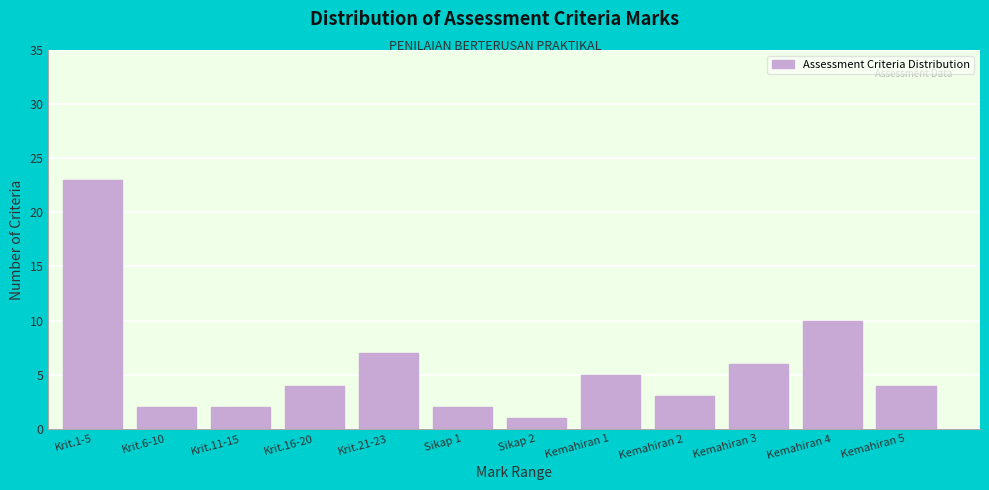

Reading right to left, extract all data points from this chart.

4	10	6	3	5	1	2	7	4	2	2	23